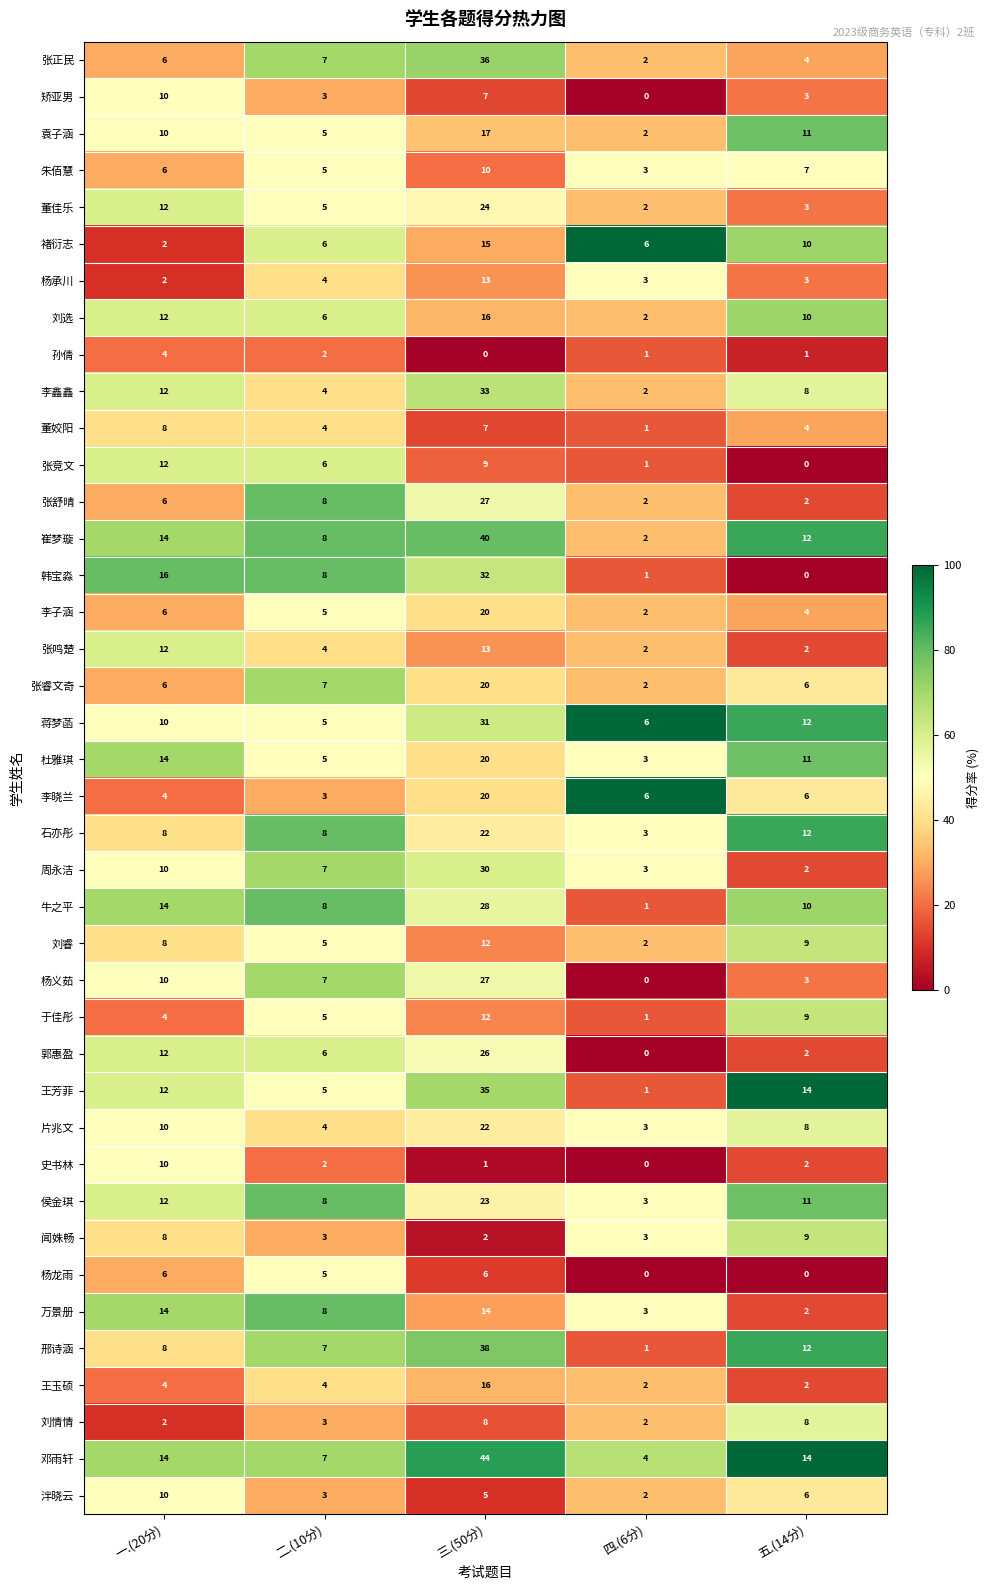

Which category has the lowest value in the 郭惠盈 series?

四.(6分)